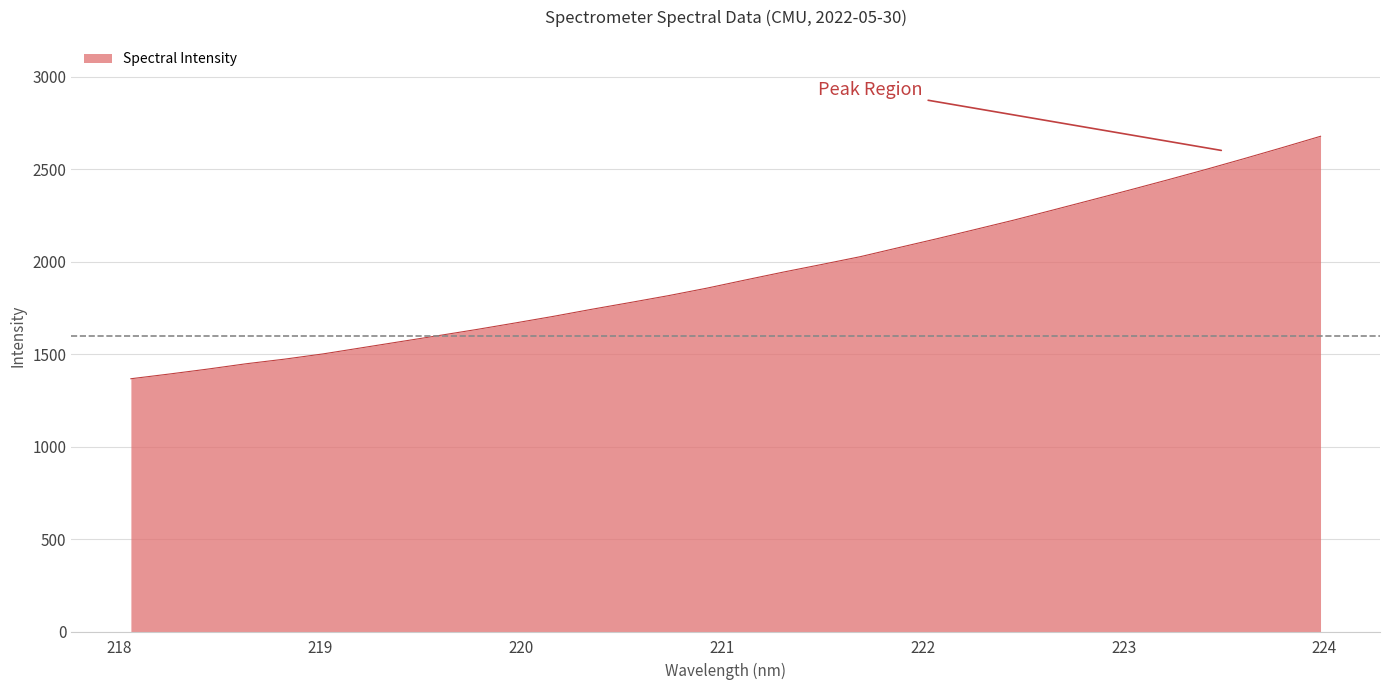

What is the greatest value displayed?

2678.9